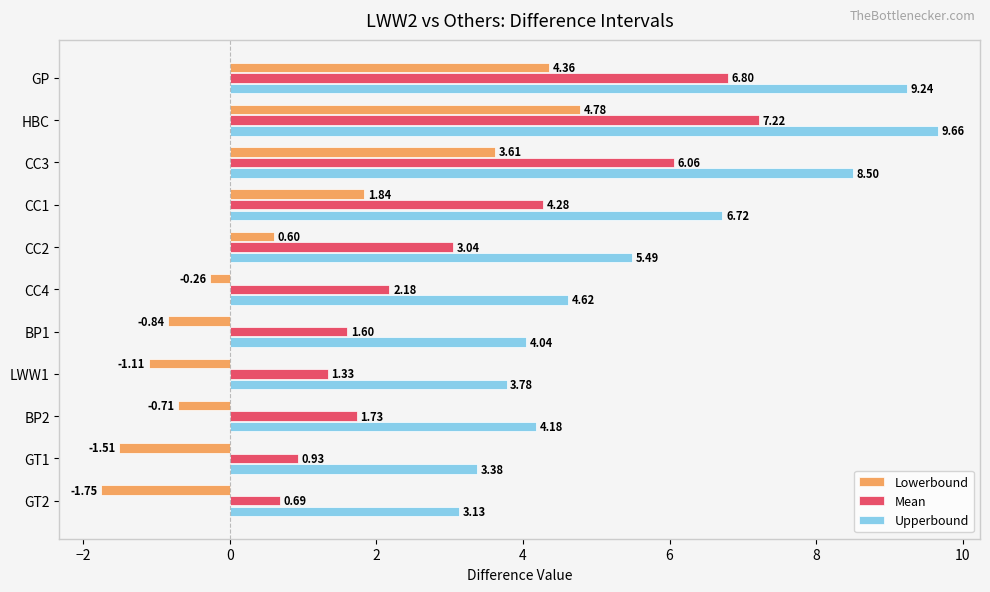

What is the spread (max minus min) of values at HBC?

4.9